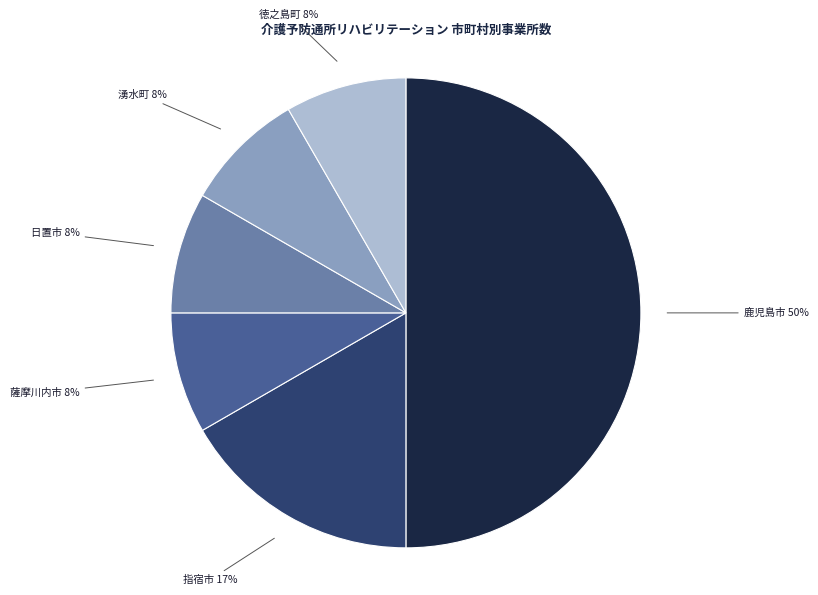

Do 徳之島町 and 薩摩川内市 together represent more than half of the pie?

No